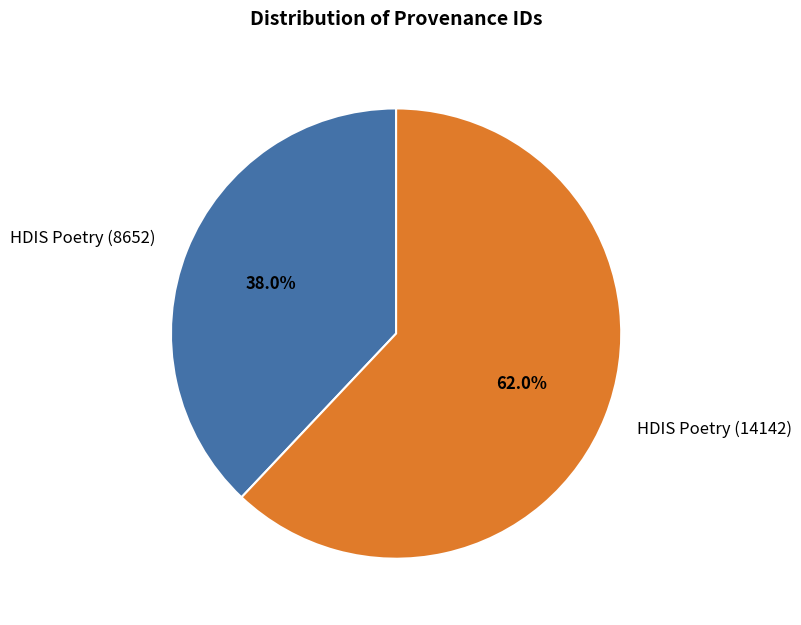

Which slice represents more than half of the pie?

HDIS Poetry (14142)